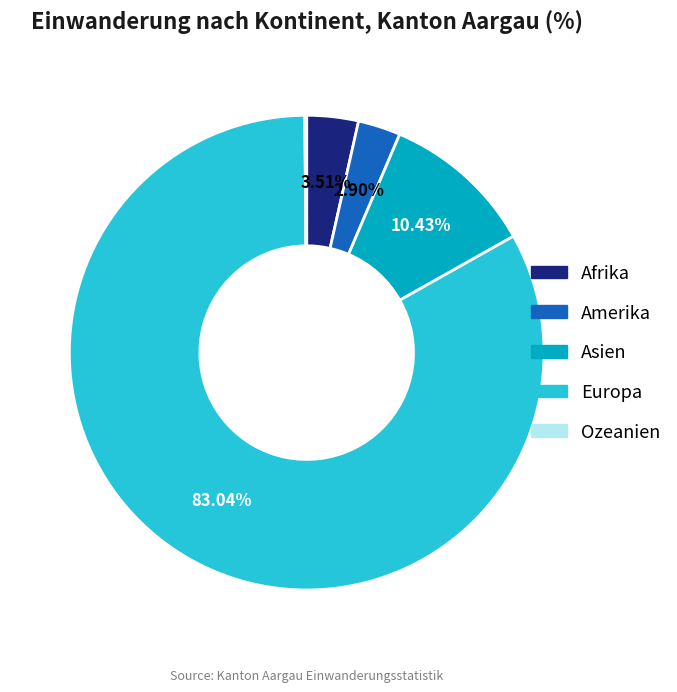

Which has a higher value, Asien or Afrika?

Asien